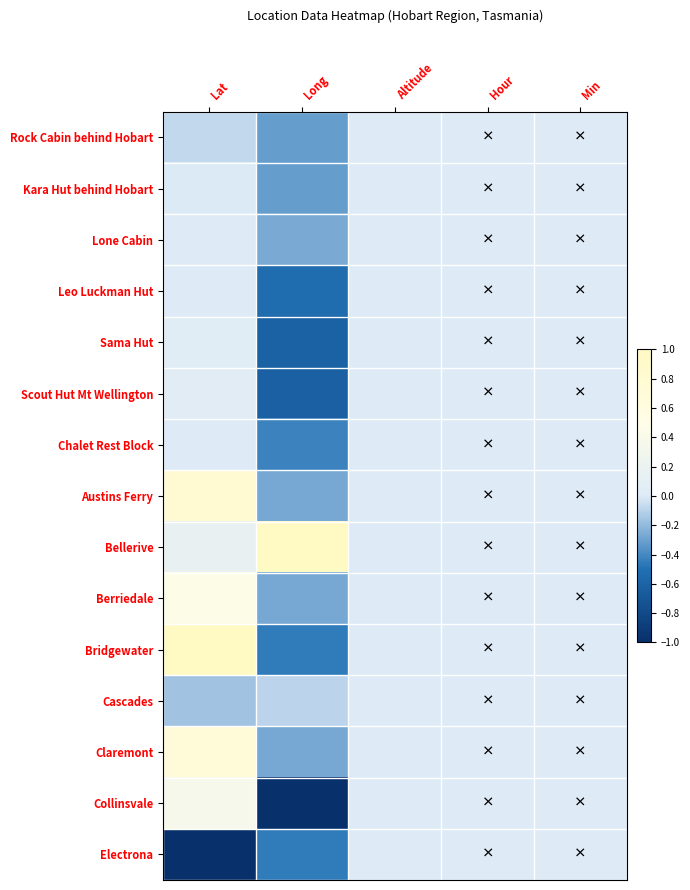

Between Hour and Long, which is larger?

Hour